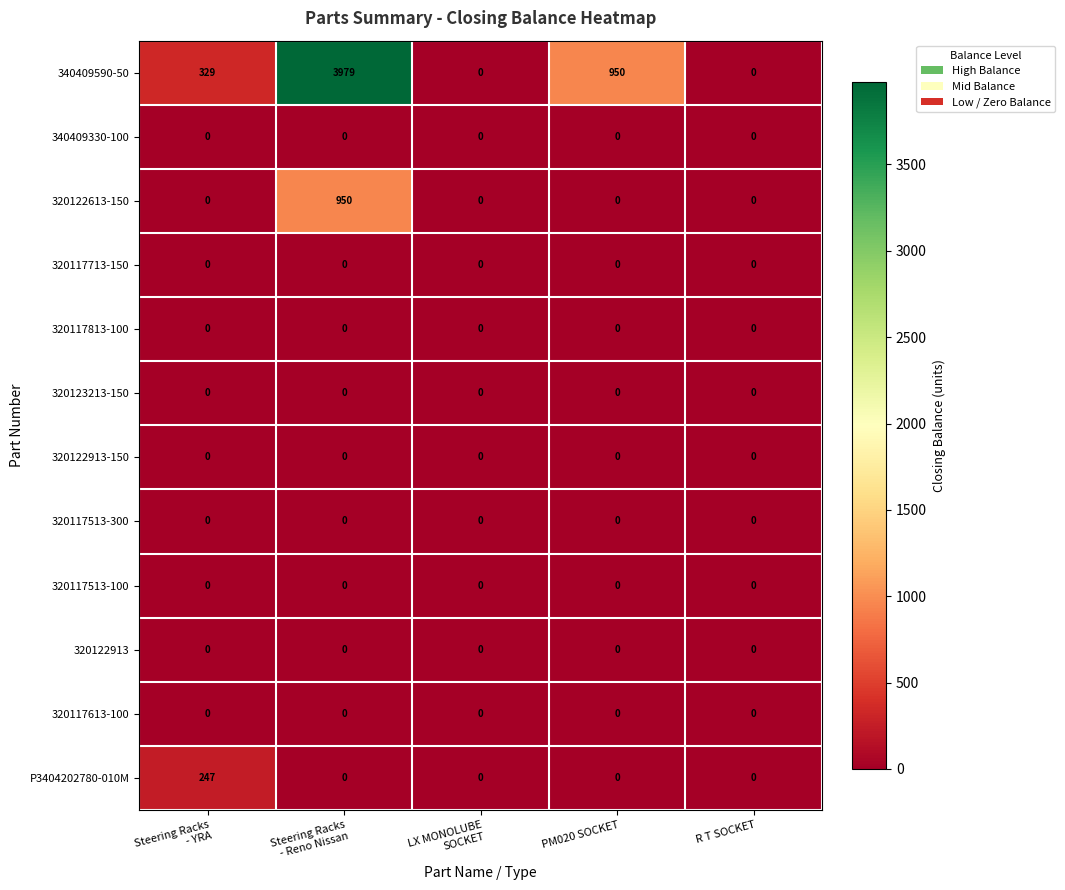

Is it true that 320122913 equals 0 at PM020 SOCKET?

True